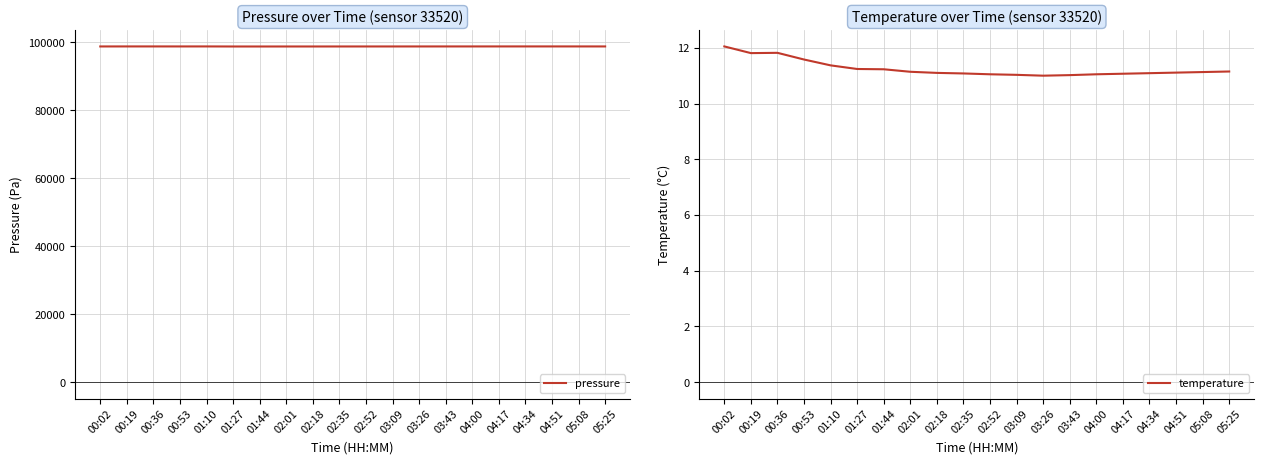

What is the difference between the highest and lowest values at 03:26?

98788.0